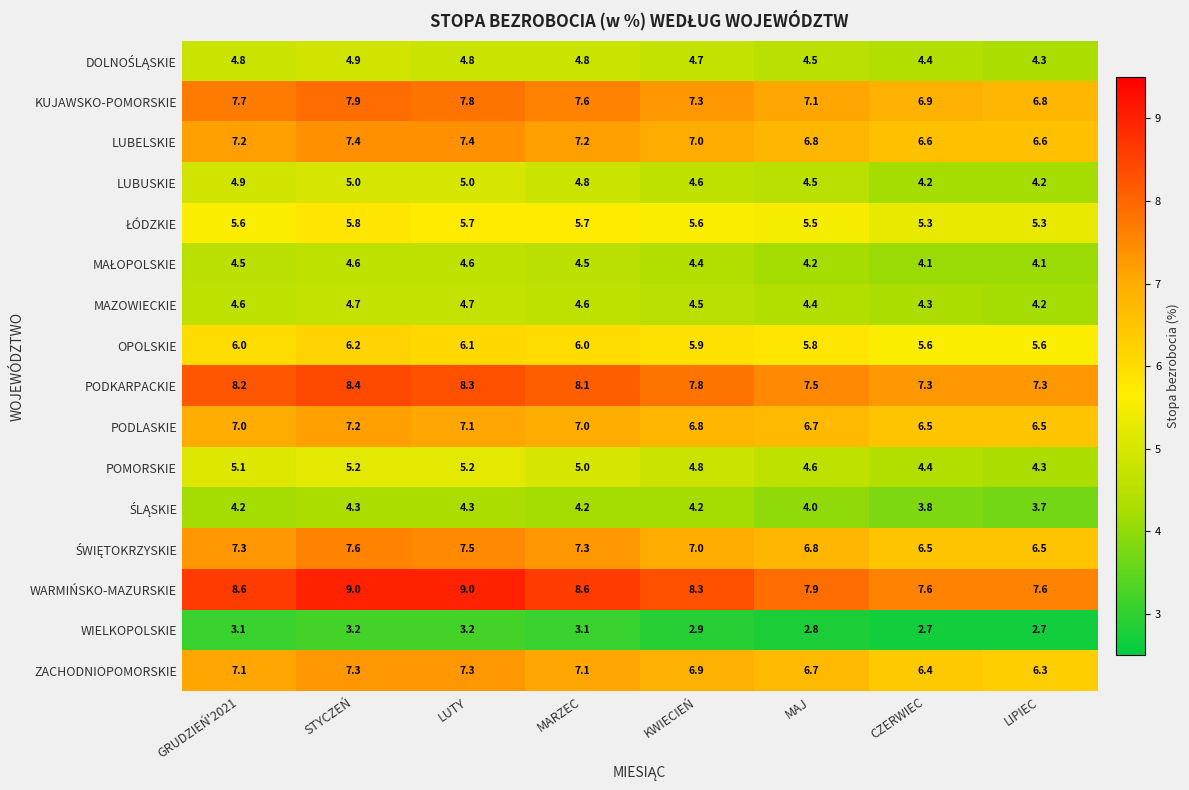

Is it true that ZACHODNIOPOMORSKIE equals 7.3 at LUTY?

True